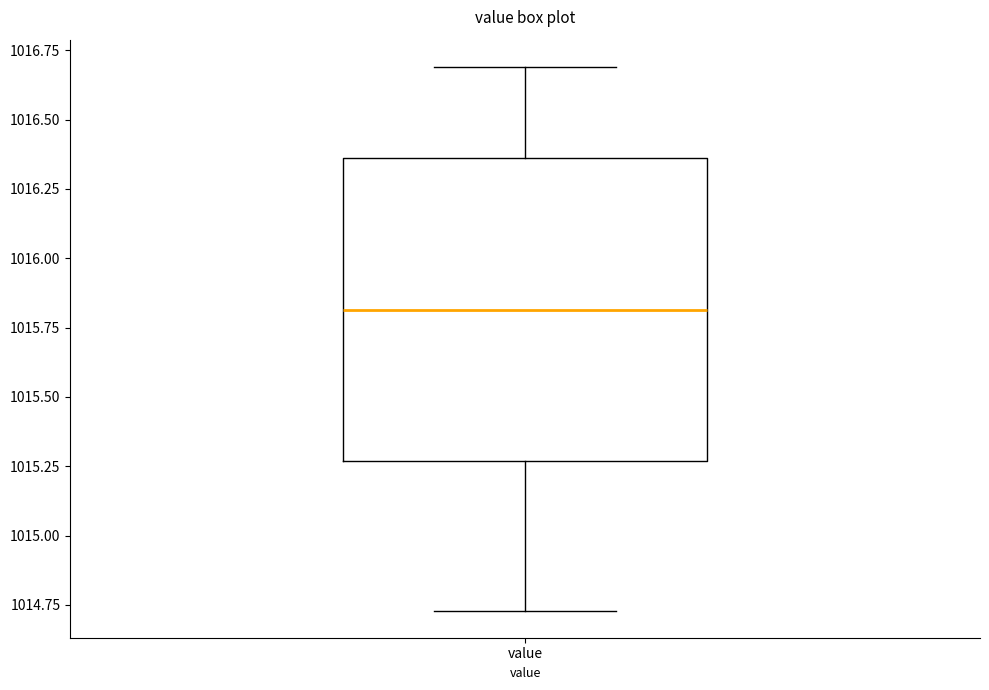

Read this box plot against the y-axis: the position of the median line, the range covered by the box, and the ends of both whiskers. The values are not printed on the chart, so give them approximately, as read against the axis.

median 1015.80, box 1015.25 to 1016.35, whiskers 1014.75 to 1016.70